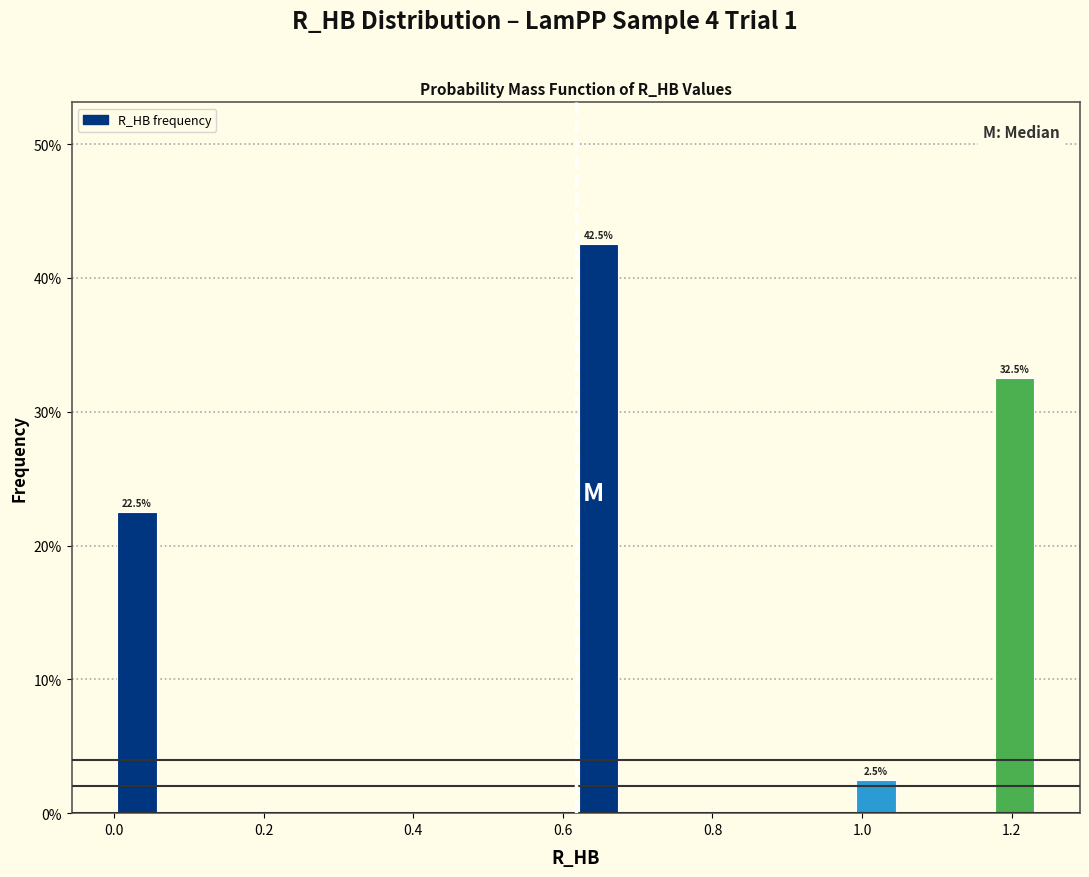

Read against the x-axis, roughly where is the centre of the tallest bar?

0.64